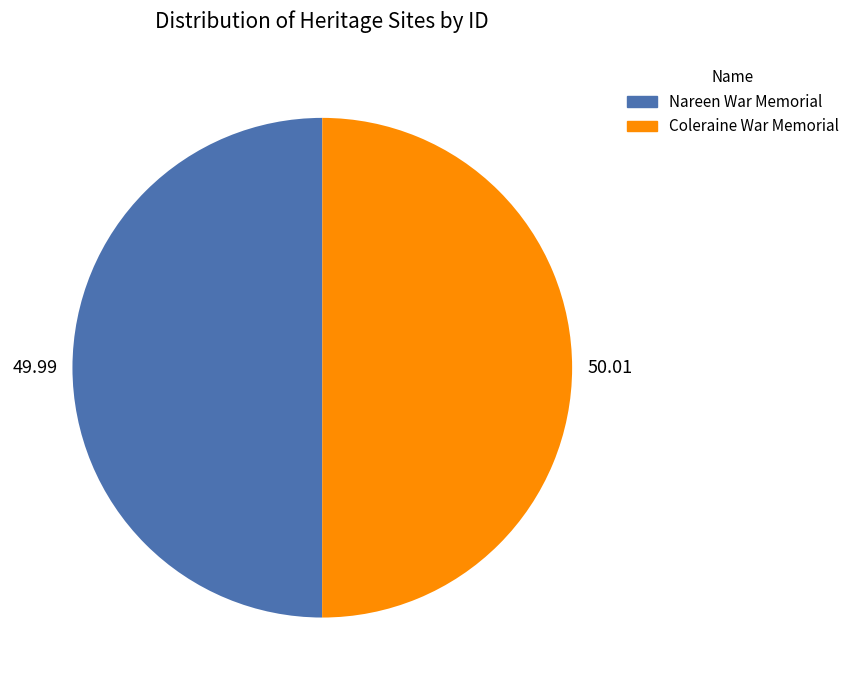

Do Nareen War Memorial and Coleraine War Memorial together represent more than half of the pie?

Yes